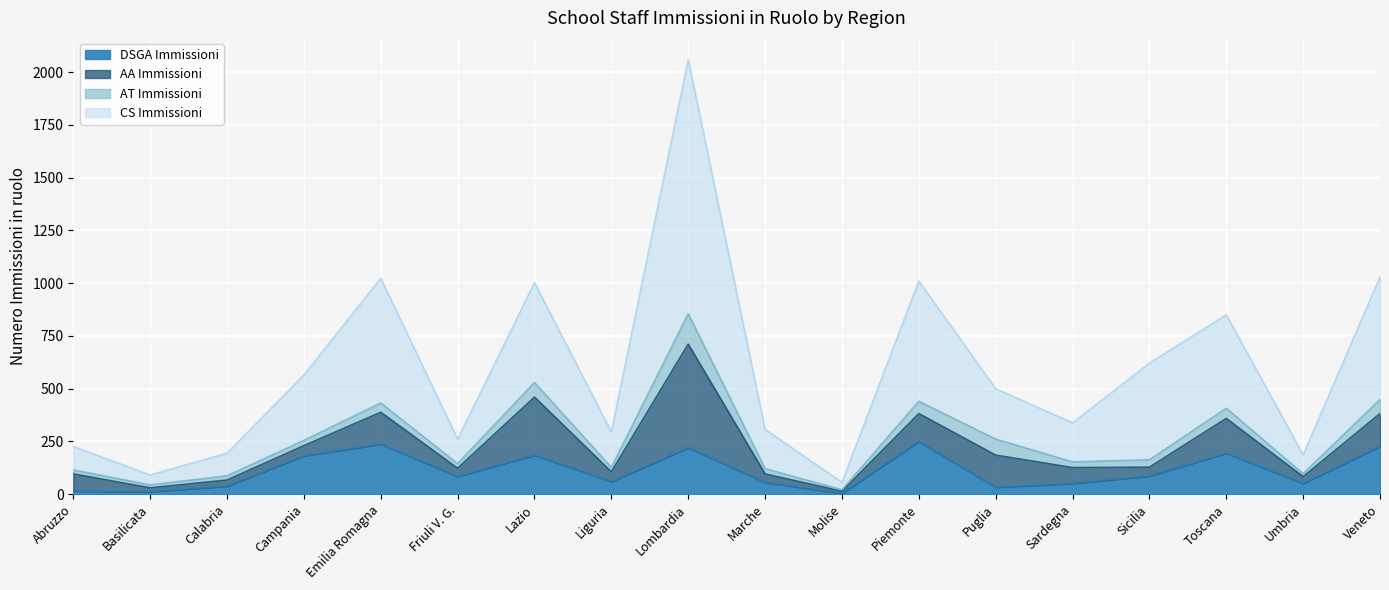

True or false: CS Immissioni and DSGA Immissioni cross at least once.

False